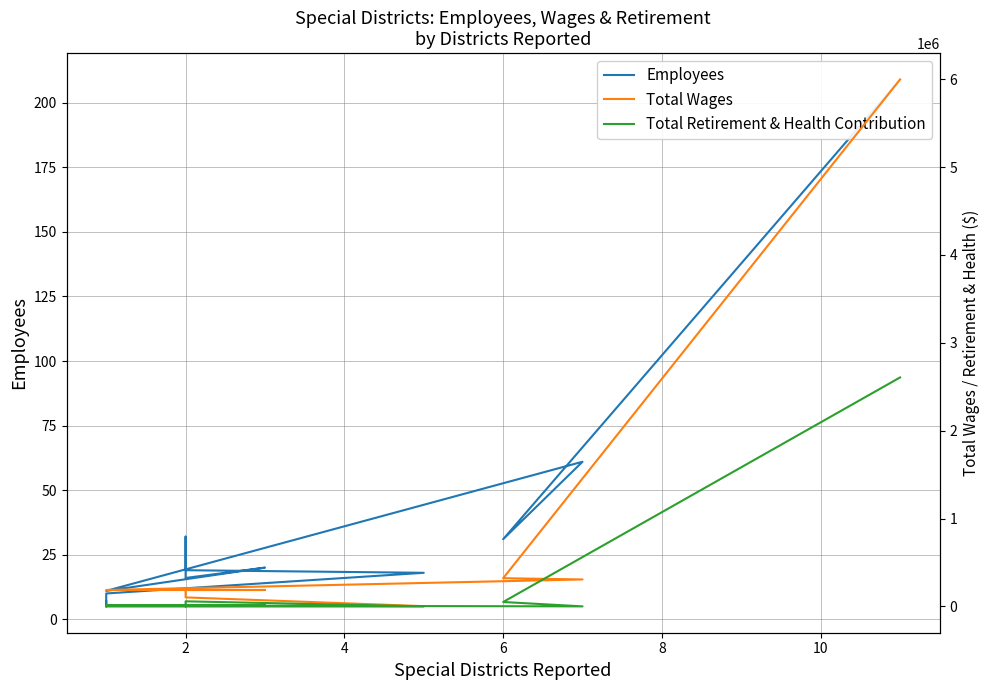

True or false: Total Retirement & Health Contribution and Employees intersect in this chart.

True